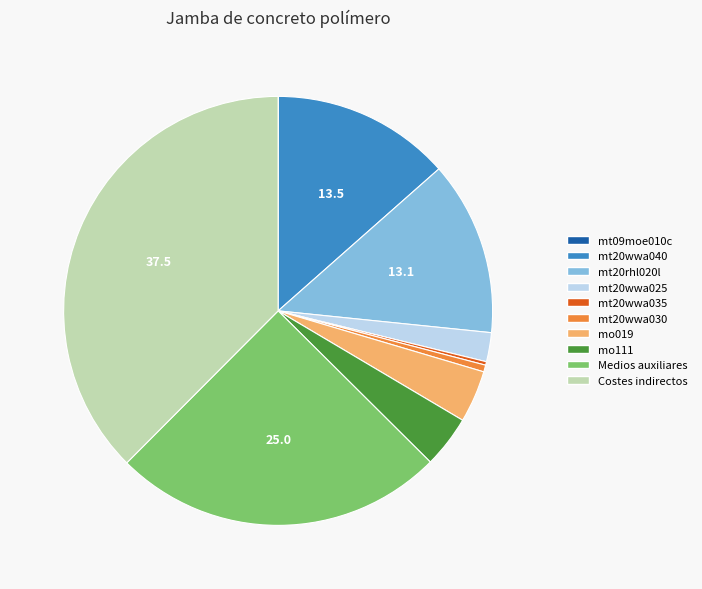

The Medios auxiliares slice represents 25% of the pie. True or false?

True